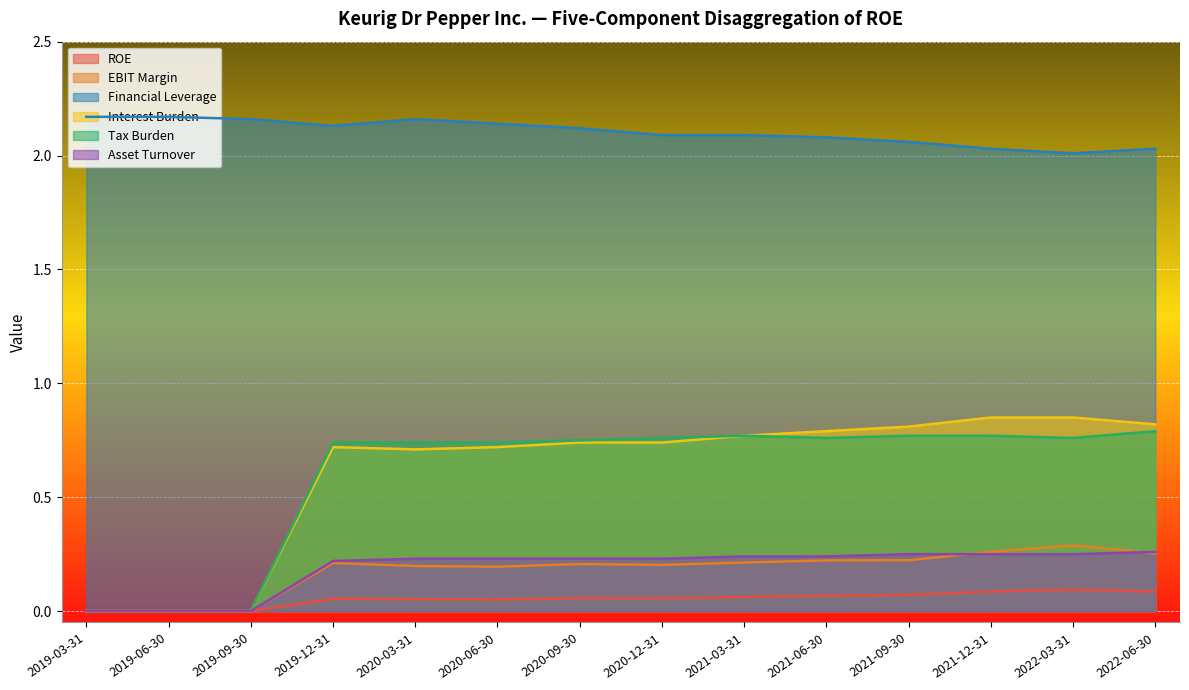

True or false: EBIT Margin and ROE cross at least once.

False